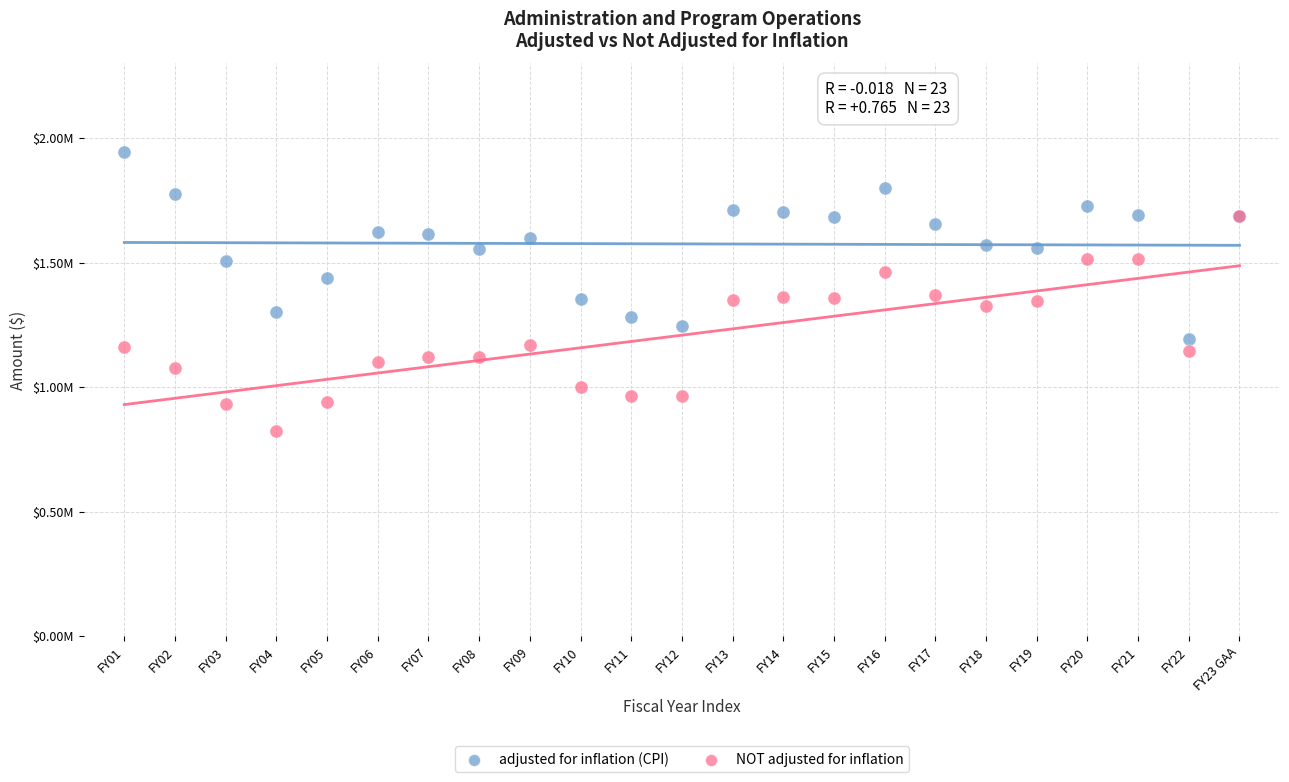

Which series contains the highest Y value?

adjusted for inflation (CPI)